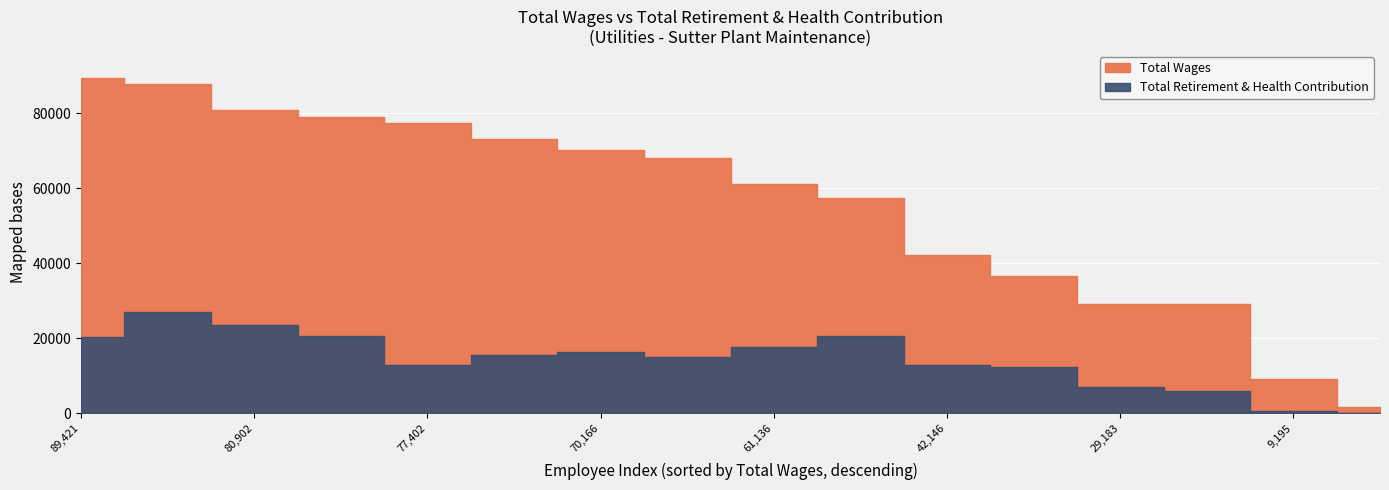

True or false: Total Wages and Total Retirement & Health Contribution intersect in this chart.

False